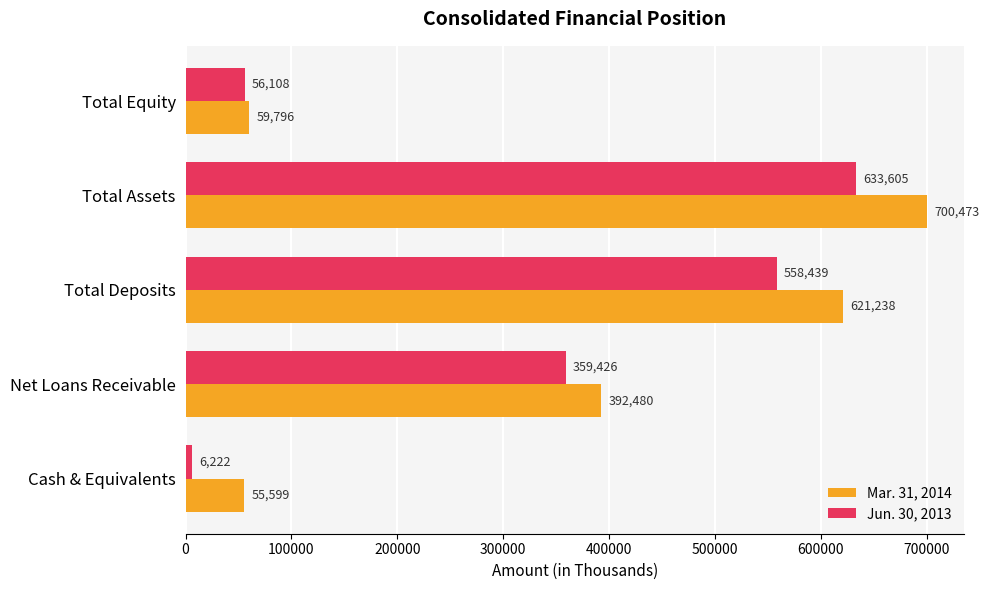

List the labels in order of Mar. 31, 2014 value, largest first.

Total Assets, Total Deposits, Net Loans Receivable, Total Equity, Cash & Equivalents